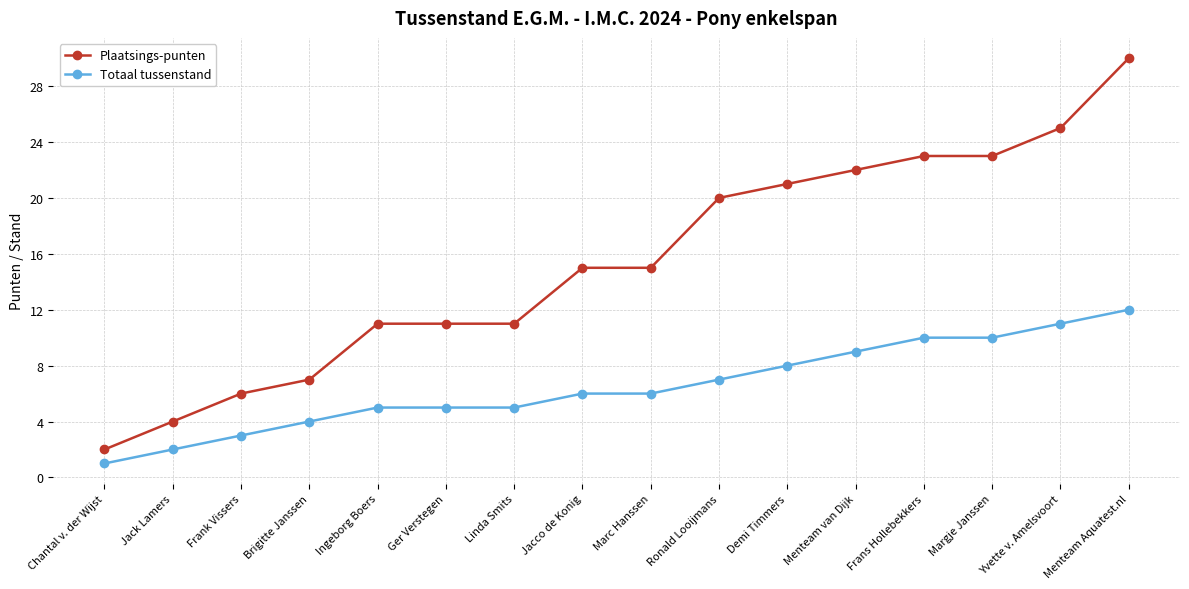

What value does the Plaatsings-punten series have at Jack Lamers?

4